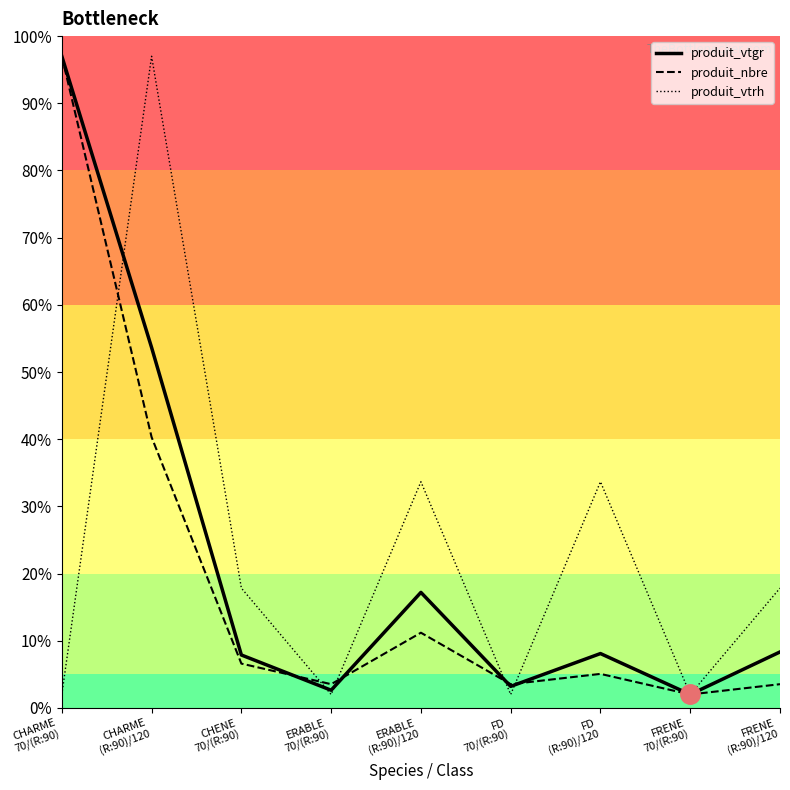

Which category has the lowest value across all series?

FRENE 70/(R:90)